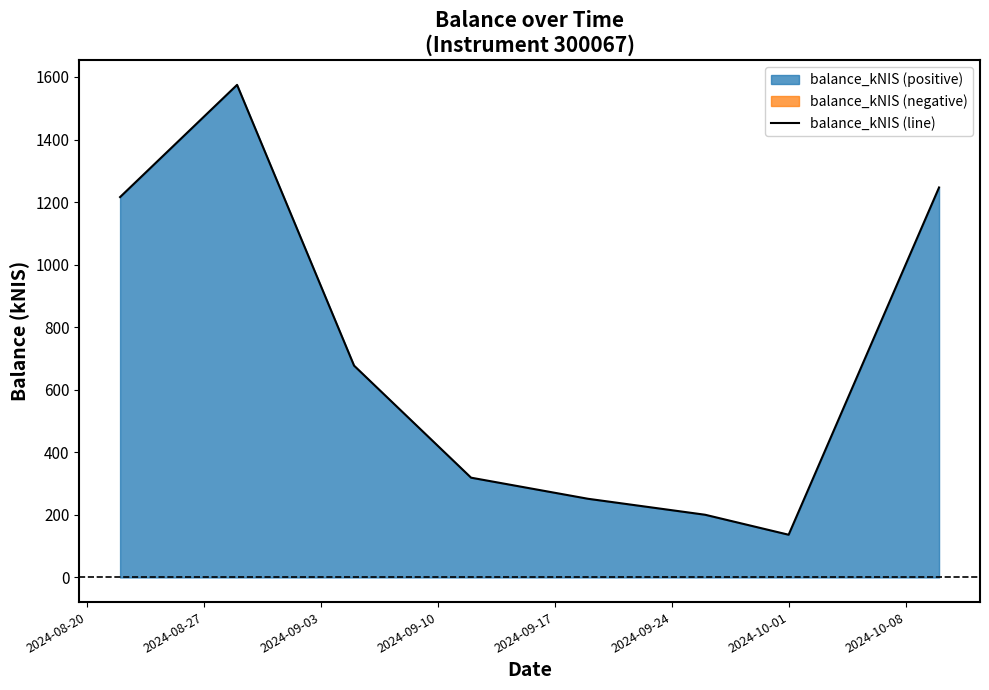

What is the lowest value of the balance_kNIS (line) series?

136.6